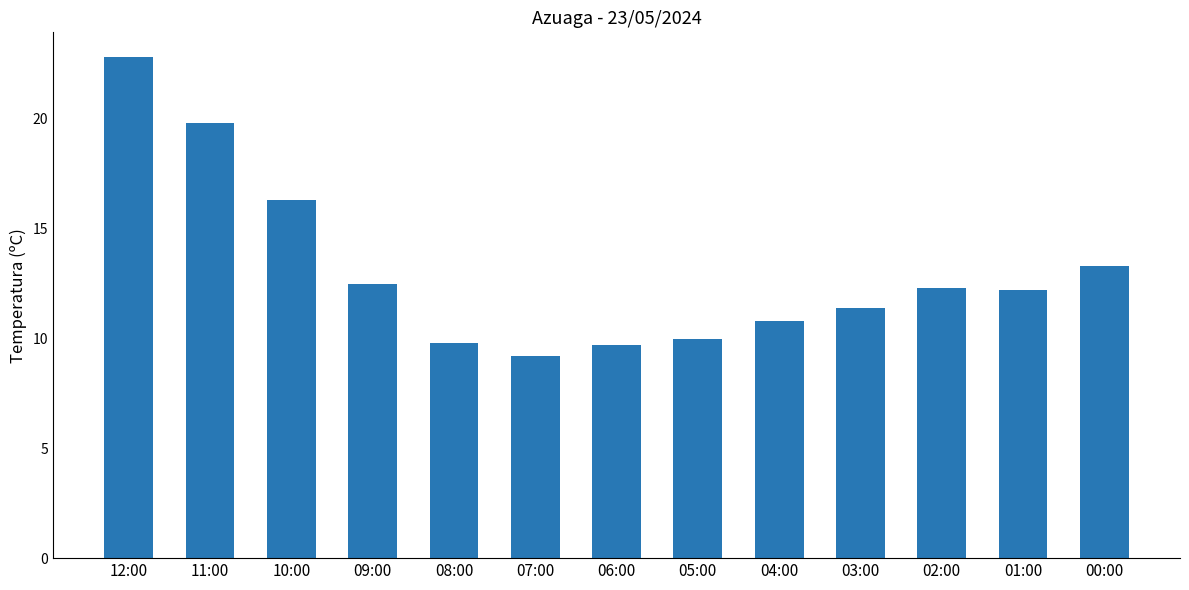

What is the change in value from 10:00 to 04:00?

-5.5